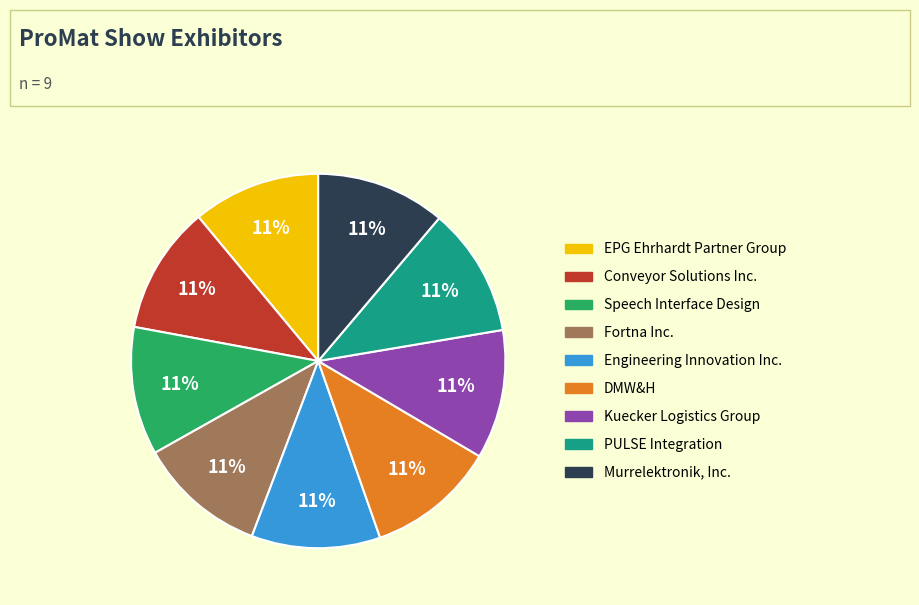

Is it true that Engineering Innovation Inc. is 11% of the pie?

True